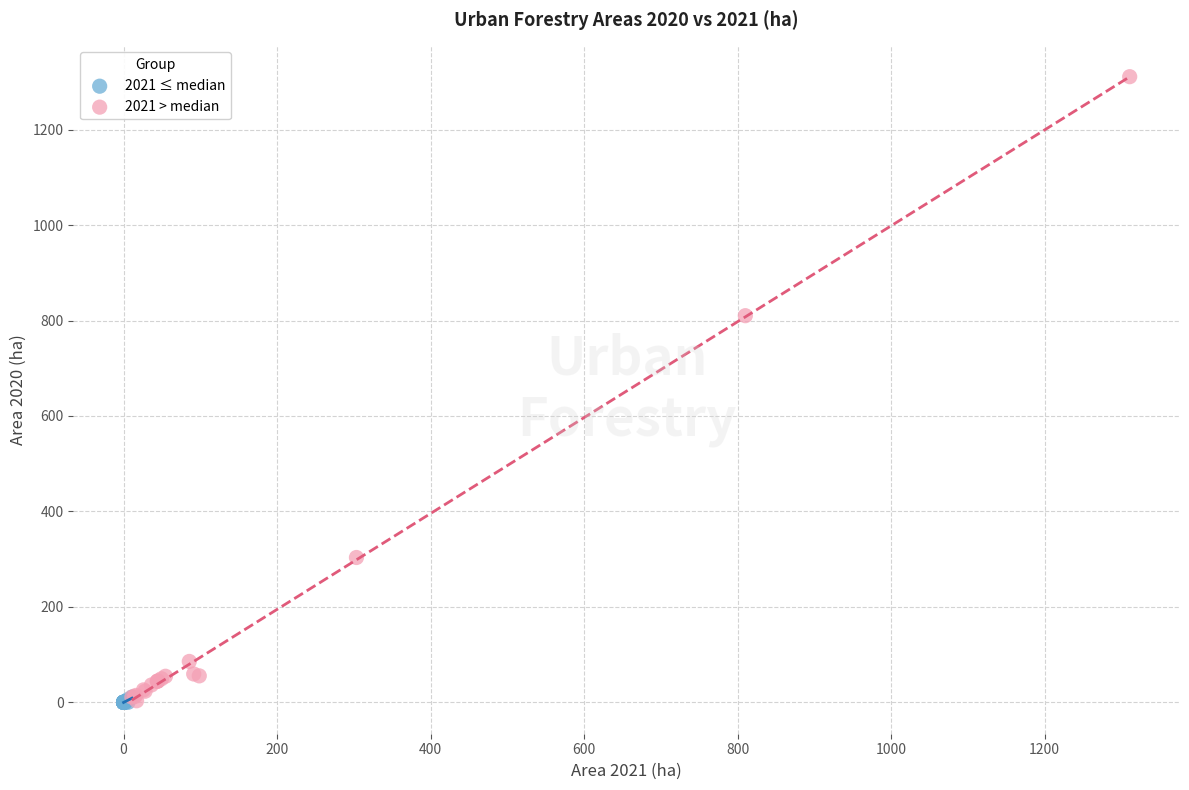

Which series reaches the maximum Y coordinate?

2021 > median